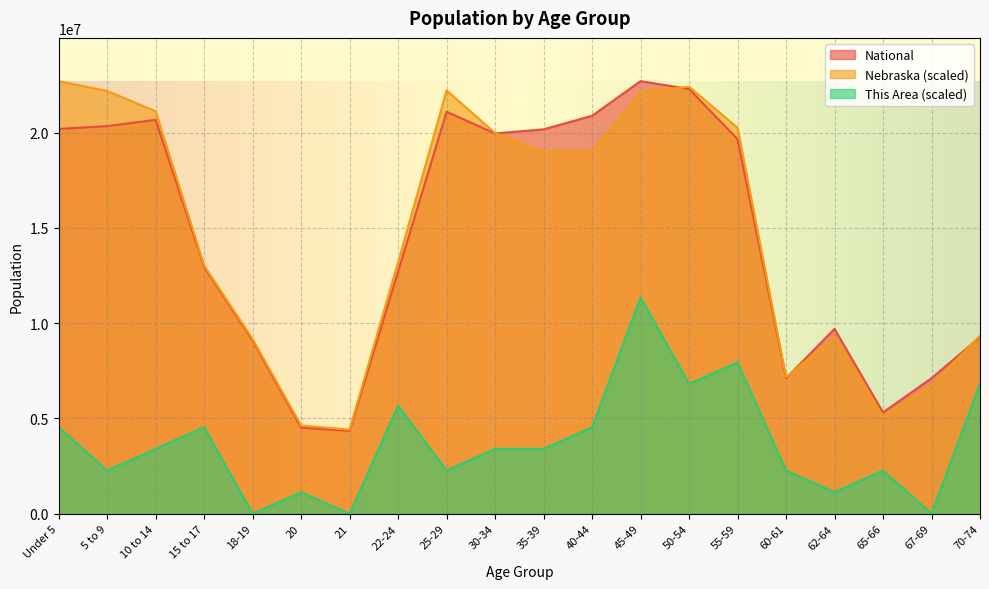

What is the spread (max minus min) of values at 20?

3492090.6